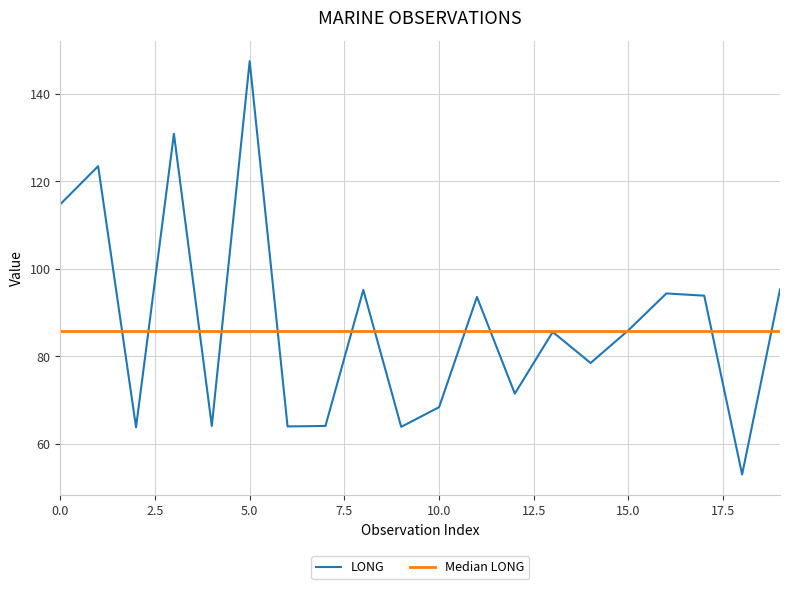

Which series ends up on top after the final intersection of Median LONG and LONG?

LONG